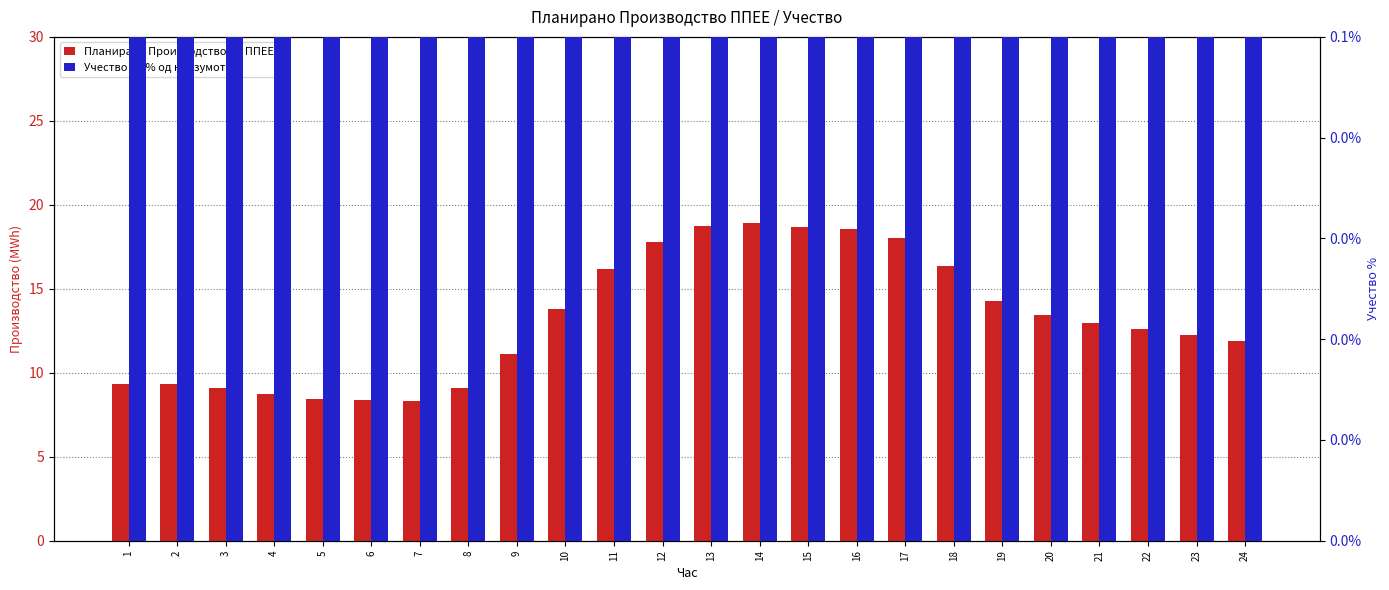

Reading right to left, transcribe all the data shown in this chart.

Планирано Производство од ППЕЕ: 24=11.9	23=12.3	22=12.6	21=13.0	20=13.5	19=14.3	18=16.4	17=18.0	16=18.6	15=18.7	14=18.9	13=18.8	12=17.8	11=16.2	10=13.8	9=11.1	8=9.1	7=8.3	6=8.4	5=8.5	4=8.7	3=9.1	2=9.3	1=9.3
Учество во % од конзумот: 24=1.7	23=1.6	22=1.7	21=1.6	20=1.7	19=2.0	18=2.4	17=2.6	16=2.6	15=2.6	14=2.6	13=2.6	12=2.5	11=2.3	10=2.1	9=1.8	8=1.5	7=1.5	6=1.7	5=1.7	4=1.8	3=1.8	2=1.7	1=1.5